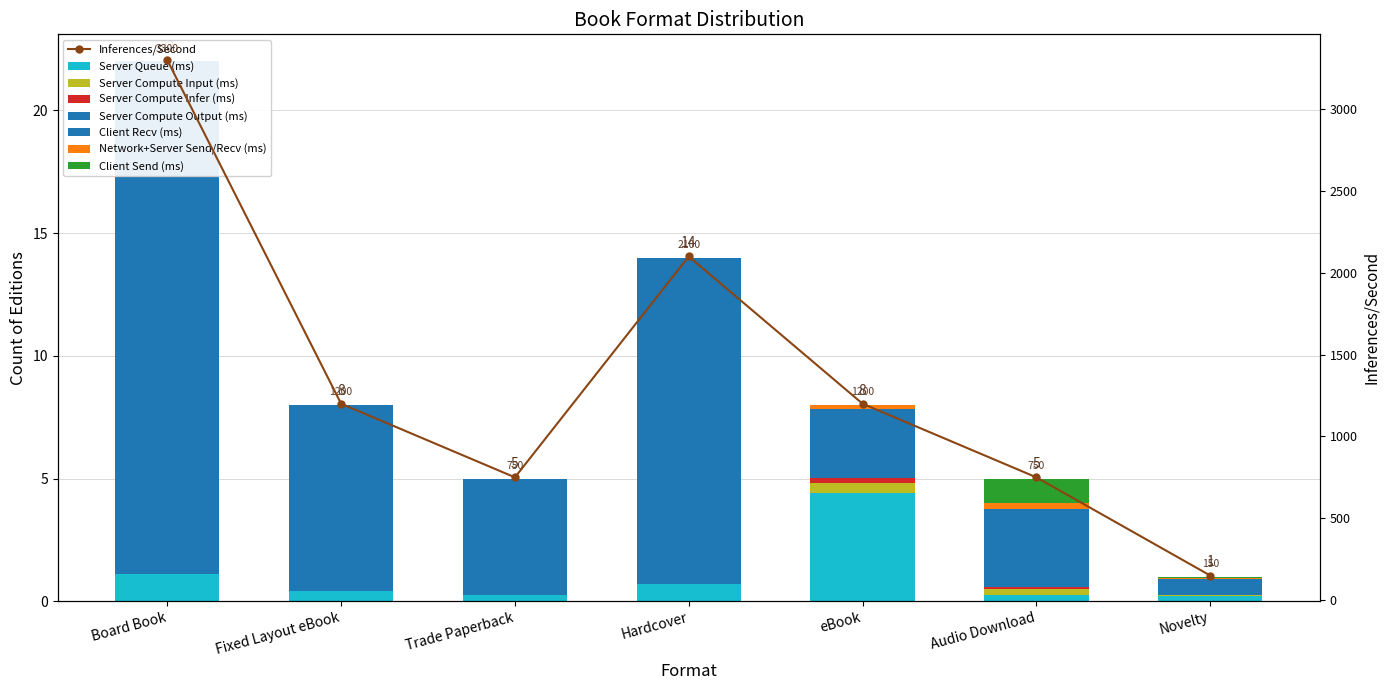

Rank the categories by value from lowest to highest.

Novelty, Trade Paperback, Audio Download, Fixed Layout eBook, eBook, Hardcover, Board Book